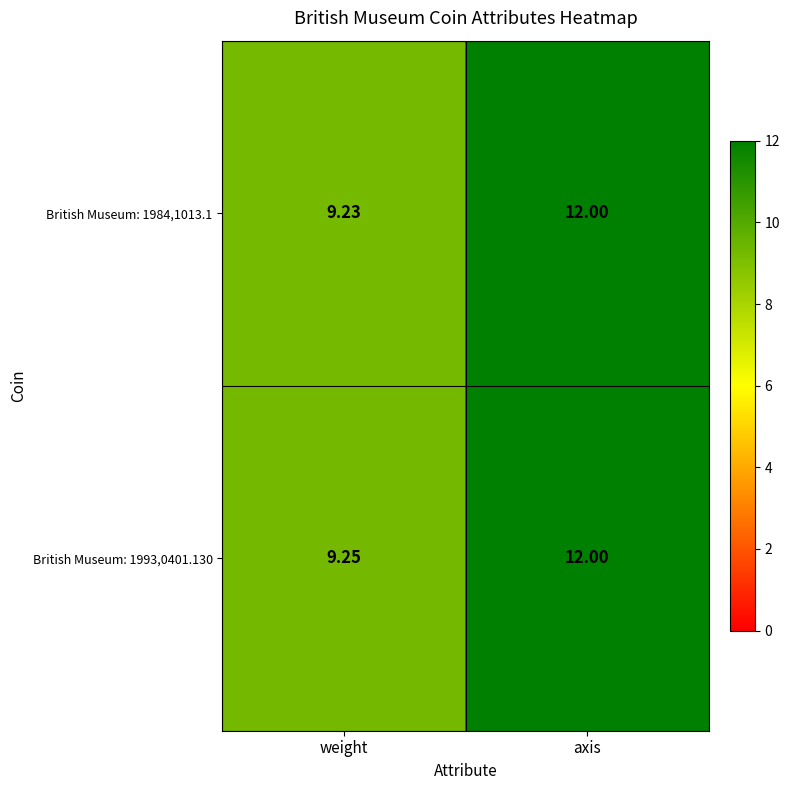

At which category is the sum across all series the highest?

axis